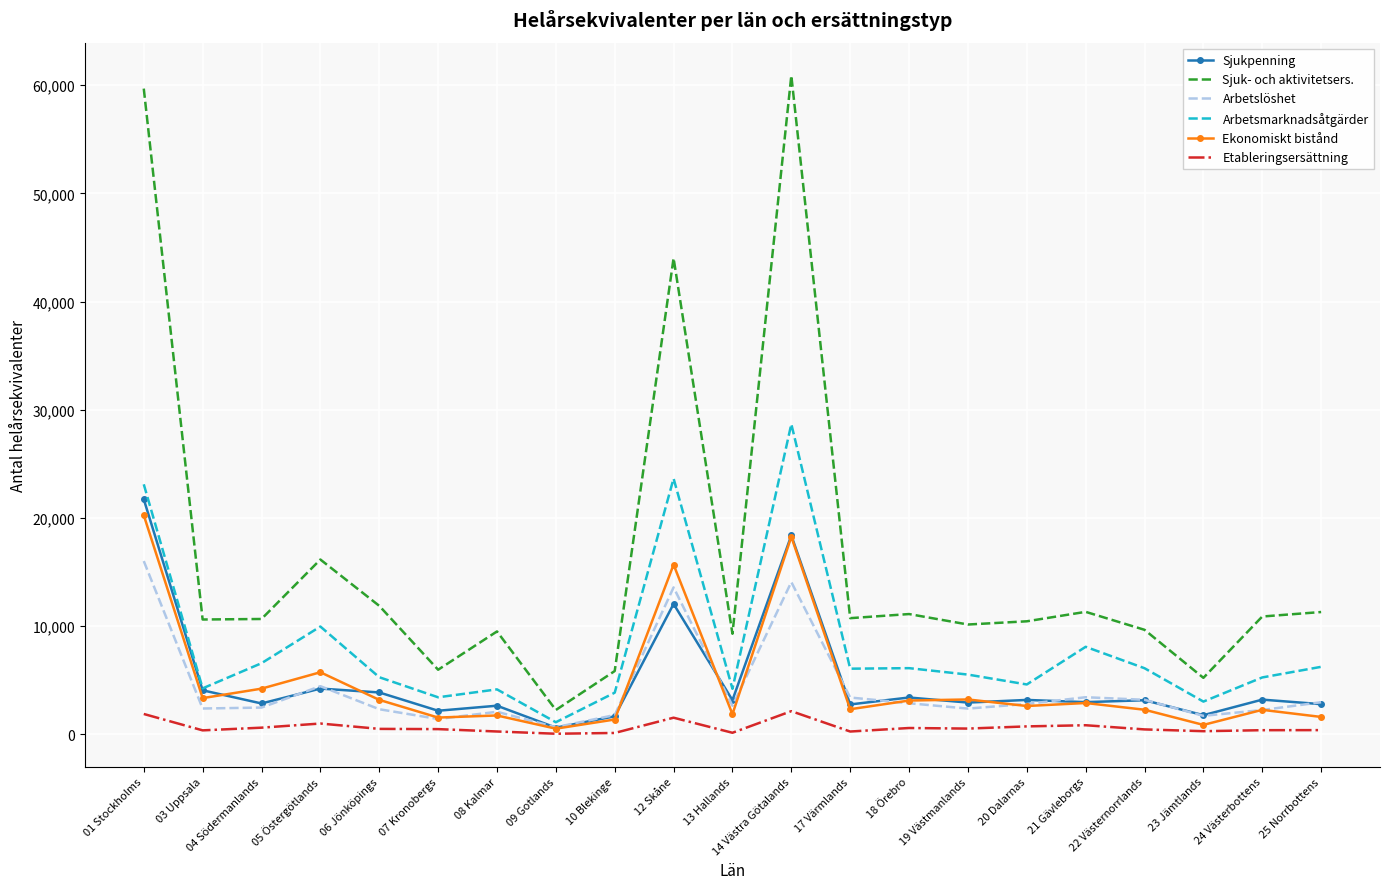

What is the difference between the maximum and minimum values in the Arbetslöshet series?

15366.1